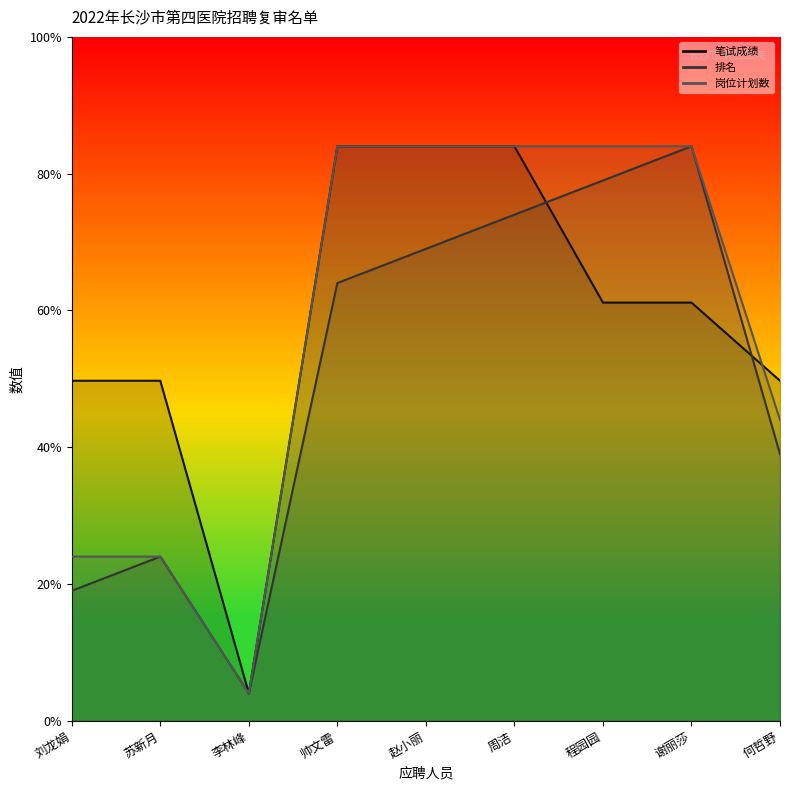

Reading left to right, transcribe all the data shown in this chart.

笔试成绩: 12.4	12.4	1.0	21.0	21.0	21.0	15.3	15.3	12.4
排名: 4.7	6.0	1.0	16.0	17.2	18.5	19.7	21.0	9.7
岗位计划数: 6.0	6.0	1.0	21.0	21.0	21.0	21.0	21.0	11.0